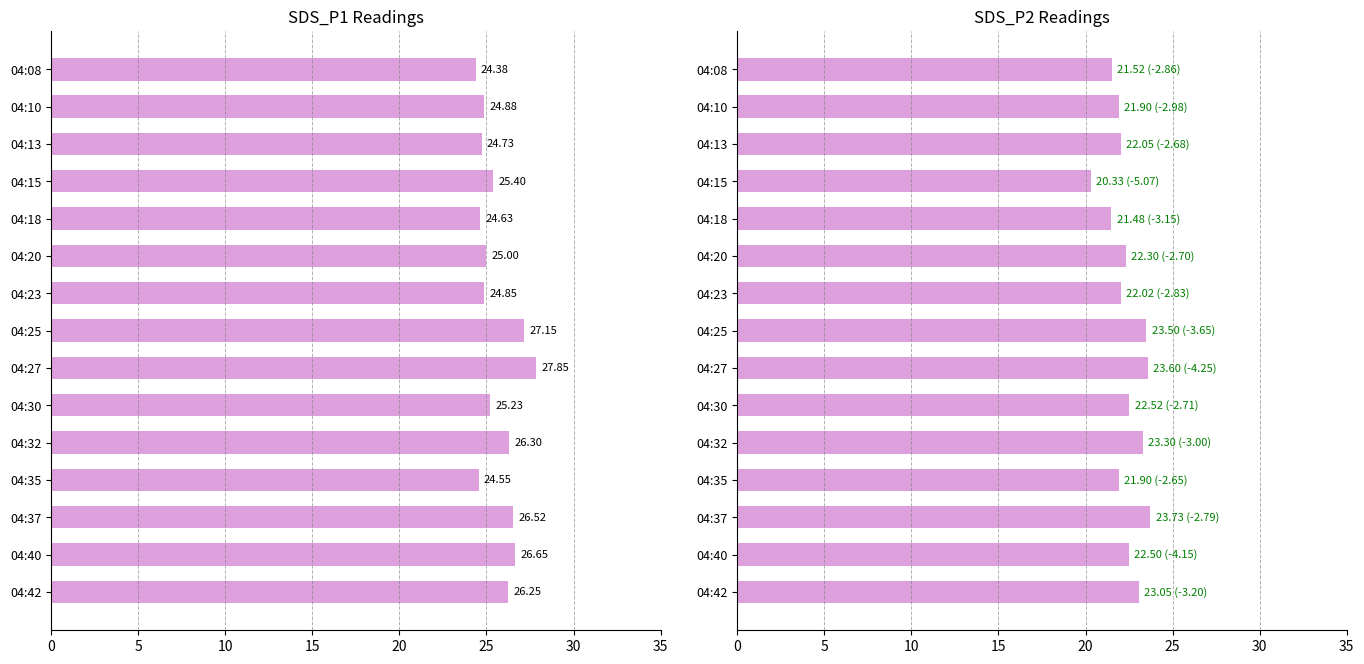

How many data points in SDS_P2 are above 22?

10